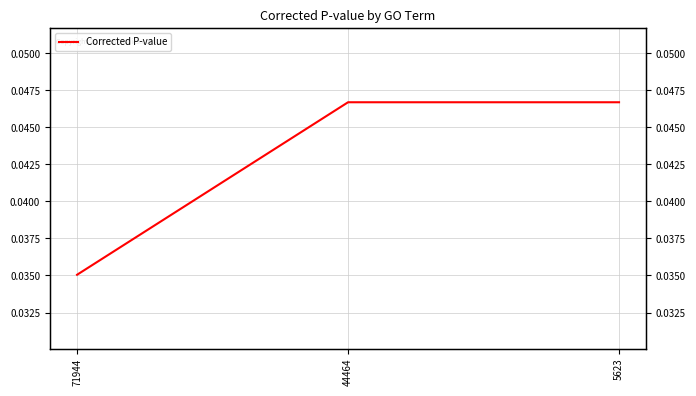

Rank the categories by value from lowest to highest.

71944, 44464, 5623